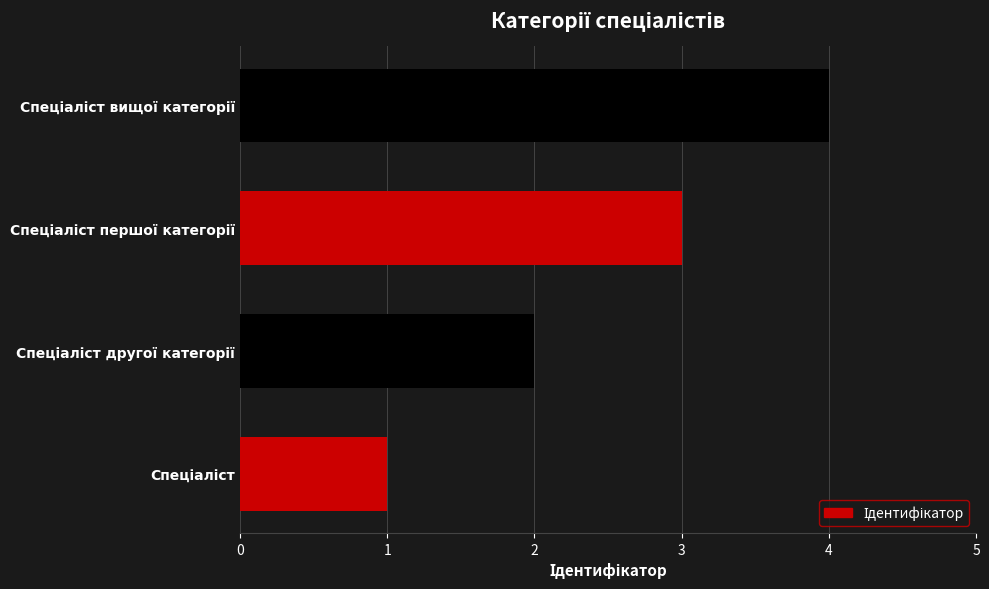

What is the sum of all values?

10